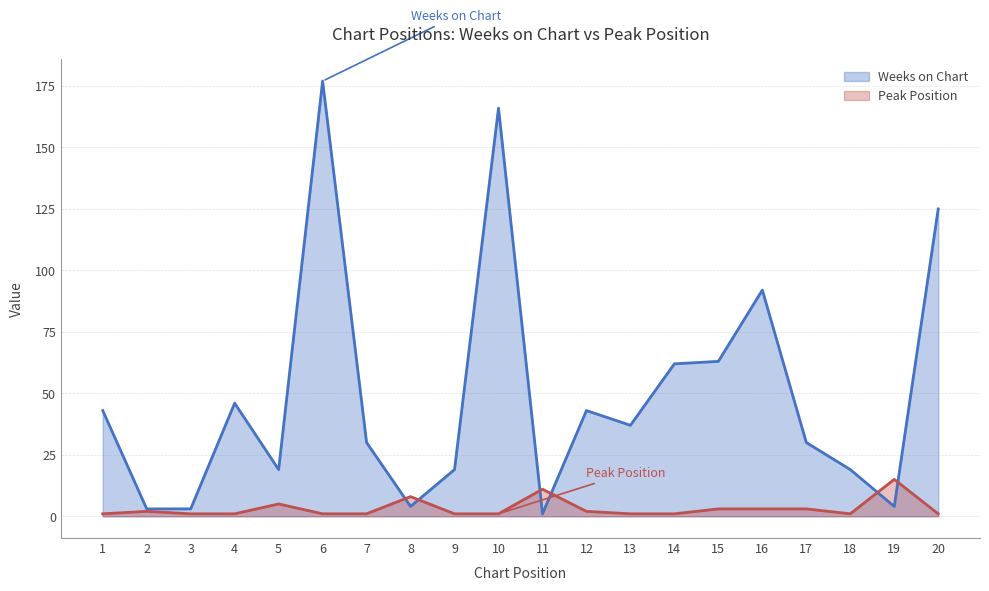

Where is the first local maximum for Weeks on Chart?

4